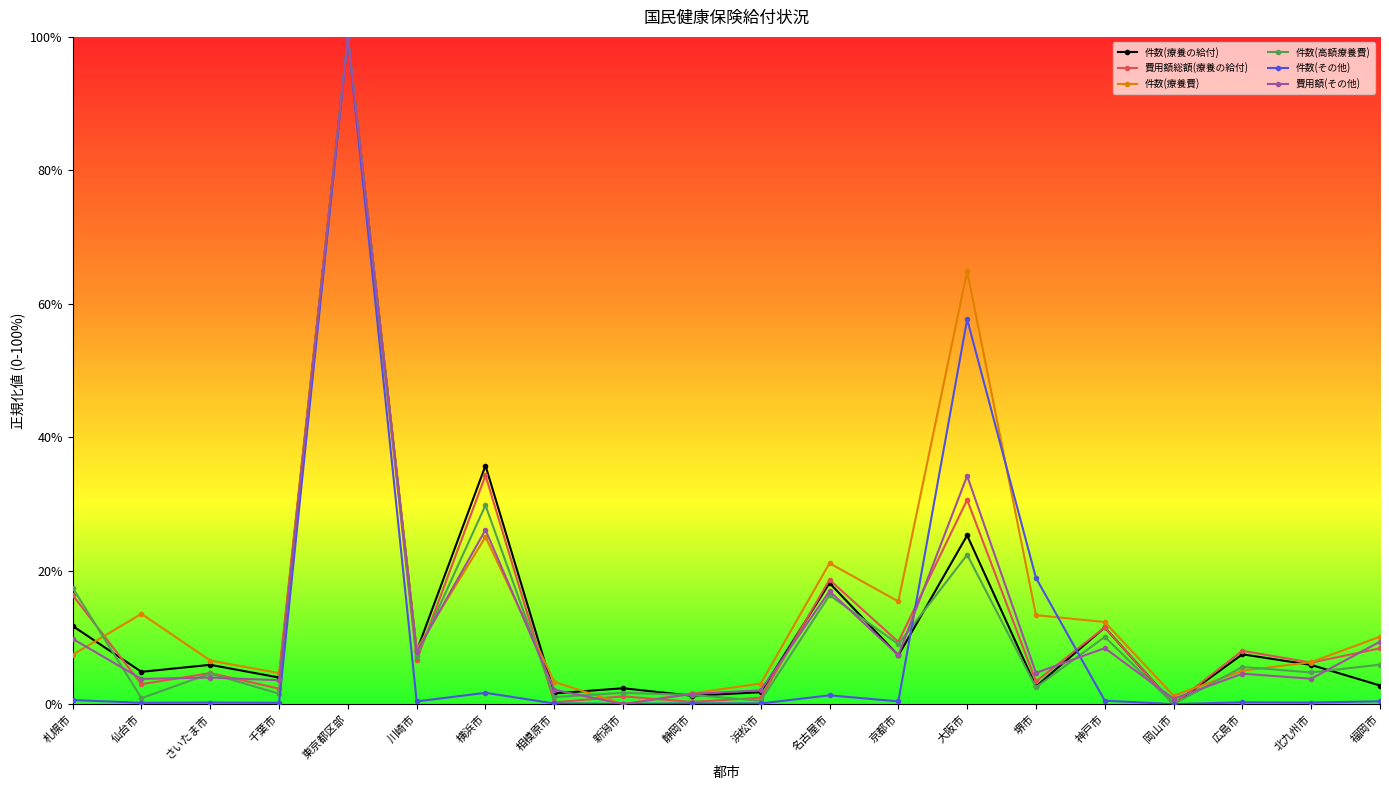

What are all the series names shown in the legend?

件数(療養の給付), 費用額総額(療養の給付), 件数(療養費), 件数(高額療養費), 件数(その他), 費用額(その他)